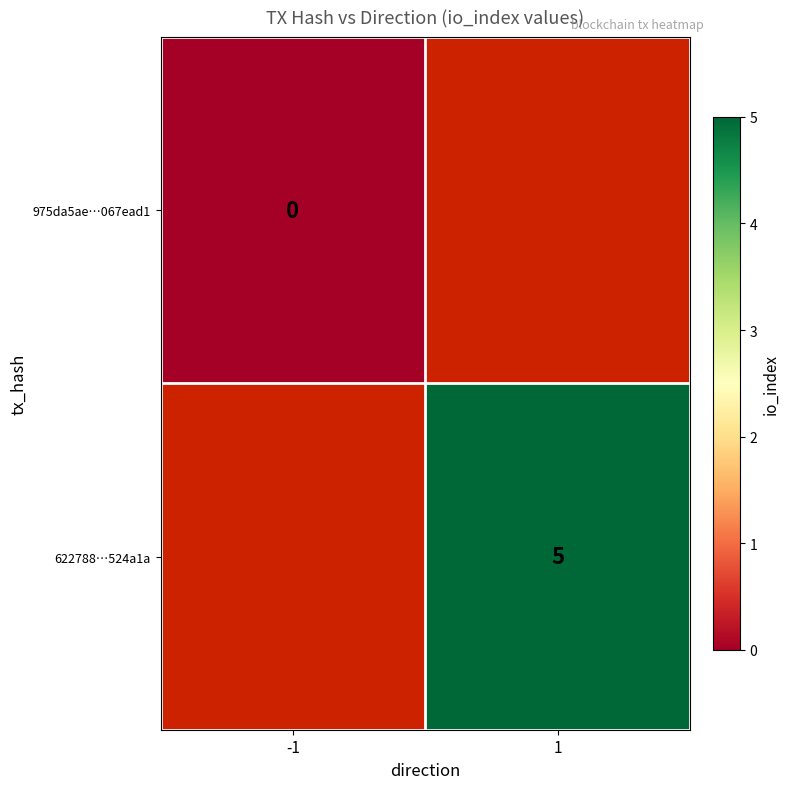

How many data points does each series have?

2